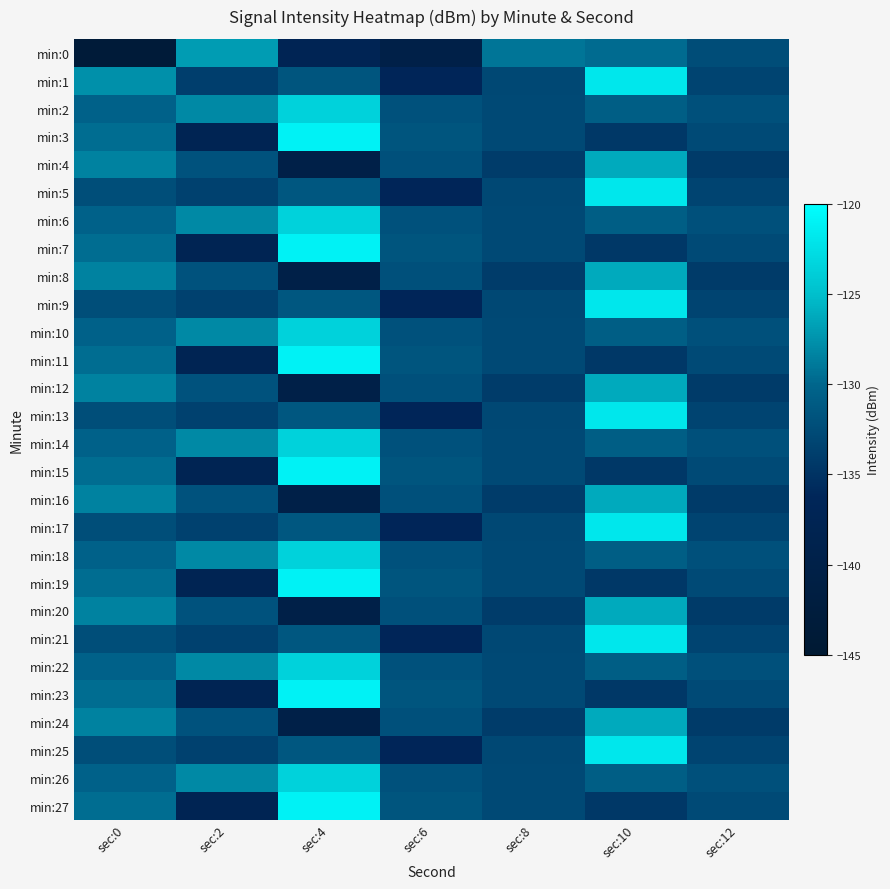

Reading left to right, what are all the values shown in this chart?

min:0: sec:0=-143.6	sec:2=-127.0	sec:4=-137.2	sec:6=-139.9	sec:8=-129.1	sec:10=-129.8	sec:12=-132.4
min:1: sec:0=-127.6	sec:2=-133.8	sec:4=-131.7	sec:6=-136.4	sec:8=-133.0	sec:10=-121.9	sec:12=-133.3
min:2: sec:0=-130.4	sec:2=-128.1	sec:4=-123.6	sec:6=-132.0	sec:8=-132.8	sec:10=-130.8	sec:12=-132.1
min:3: sec:0=-129.7	sec:2=-137.7	sec:4=-121.0	sec:6=-131.7	sec:8=-132.8	sec:10=-134.5	sec:12=-132.6
min:4: sec:0=-128.4	sec:2=-131.8	sec:4=-140.0	sec:6=-132.1	sec:8=-134.1	sec:10=-126.2	sec:12=-134.2
min:5: sec:0=-132.3	sec:2=-133.6	sec:4=-131.4	sec:6=-136.4	sec:8=-133.0	sec:10=-121.9	sec:12=-133.3
min:6: sec:0=-130.4	sec:2=-128.1	sec:4=-123.6	sec:6=-132.0	sec:8=-132.8	sec:10=-130.8	sec:12=-132.1
min:7: sec:0=-129.7	sec:2=-137.7	sec:4=-121.0	sec:6=-131.7	sec:8=-132.8	sec:10=-134.5	sec:12=-132.6
min:8: sec:0=-128.4	sec:2=-131.8	sec:4=-140.0	sec:6=-132.1	sec:8=-134.1	sec:10=-126.2	sec:12=-134.2
min:9: sec:0=-132.3	sec:2=-133.6	sec:4=-131.4	sec:6=-136.4	sec:8=-133.0	sec:10=-121.9	sec:12=-133.3
min:10: sec:0=-130.4	sec:2=-128.1	sec:4=-123.6	sec:6=-132.0	sec:8=-132.8	sec:10=-130.8	sec:12=-132.1
min:11: sec:0=-129.7	sec:2=-137.7	sec:4=-121.0	sec:6=-131.7	sec:8=-132.8	sec:10=-134.5	sec:12=-132.6
min:12: sec:0=-128.4	sec:2=-131.8	sec:4=-140.0	sec:6=-132.1	sec:8=-134.1	sec:10=-126.2	sec:12=-134.2
min:13: sec:0=-132.3	sec:2=-133.6	sec:4=-131.4	sec:6=-136.4	sec:8=-133.0	sec:10=-121.9	sec:12=-133.3
min:14: sec:0=-130.4	sec:2=-128.1	sec:4=-123.6	sec:6=-132.0	sec:8=-132.8	sec:10=-130.8	sec:12=-132.1
min:15: sec:0=-129.7	sec:2=-137.7	sec:4=-121.0	sec:6=-131.7	sec:8=-132.8	sec:10=-134.5	sec:12=-132.6
min:16: sec:0=-128.4	sec:2=-131.8	sec:4=-140.0	sec:6=-132.1	sec:8=-134.1	sec:10=-126.2	sec:12=-134.2
min:17: sec:0=-132.3	sec:2=-133.6	sec:4=-131.4	sec:6=-136.4	sec:8=-133.0	sec:10=-121.9	sec:12=-133.3
min:18: sec:0=-130.4	sec:2=-128.1	sec:4=-123.6	sec:6=-132.0	sec:8=-132.8	sec:10=-130.8	sec:12=-132.1
min:19: sec:0=-129.7	sec:2=-137.7	sec:4=-121.0	sec:6=-131.7	sec:8=-132.8	sec:10=-134.5	sec:12=-132.6
min:20: sec:0=-128.4	sec:2=-131.8	sec:4=-140.0	sec:6=-132.1	sec:8=-134.1	sec:10=-126.2	sec:12=-134.2
min:21: sec:0=-132.3	sec:2=-133.6	sec:4=-131.4	sec:6=-136.4	sec:8=-133.0	sec:10=-121.9	sec:12=-133.3
min:22: sec:0=-130.4	sec:2=-128.1	sec:4=-123.6	sec:6=-132.0	sec:8=-132.8	sec:10=-130.8	sec:12=-132.1
min:23: sec:0=-129.7	sec:2=-137.7	sec:4=-121.0	sec:6=-131.7	sec:8=-132.8	sec:10=-134.5	sec:12=-132.6
min:24: sec:0=-128.4	sec:2=-131.8	sec:4=-140.0	sec:6=-132.1	sec:8=-134.1	sec:10=-126.2	sec:12=-134.2
min:25: sec:0=-132.3	sec:2=-133.6	sec:4=-131.4	sec:6=-136.4	sec:8=-133.0	sec:10=-121.9	sec:12=-133.3
min:26: sec:0=-130.4	sec:2=-128.1	sec:4=-123.6	sec:6=-132.0	sec:8=-132.8	sec:10=-130.8	sec:12=-132.1
min:27: sec:0=-129.7	sec:2=-137.7	sec:4=-121.0	sec:6=-131.7	sec:8=-132.8	sec:10=-134.5	sec:12=-132.6